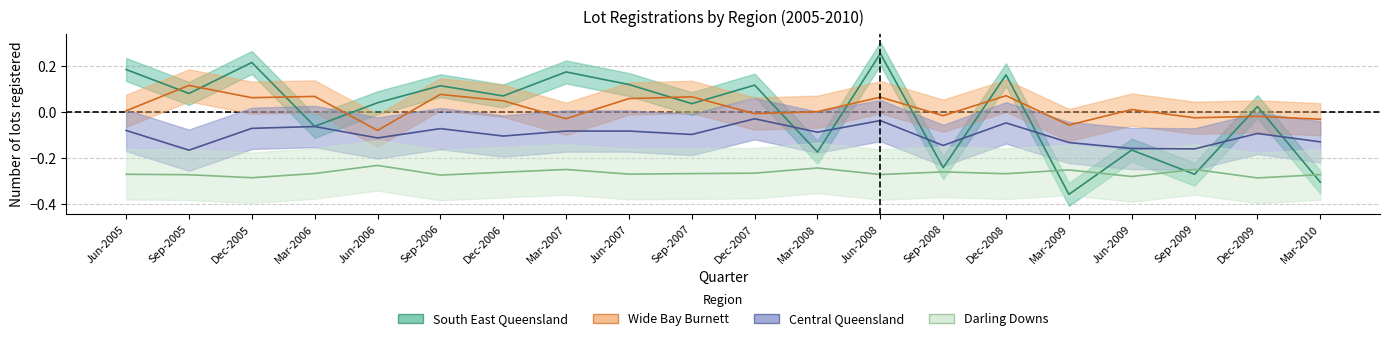

Which series has the widest spread of values?

South East Queensland